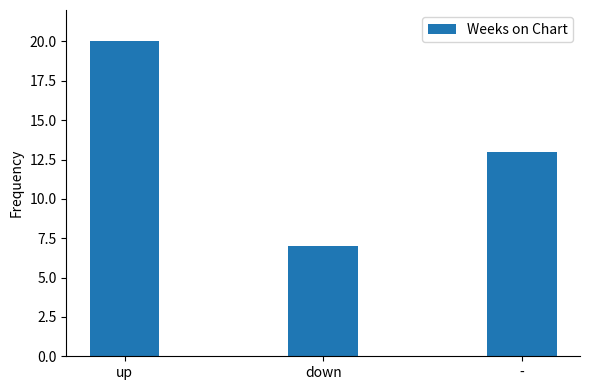

How many data points are less than 13?

1